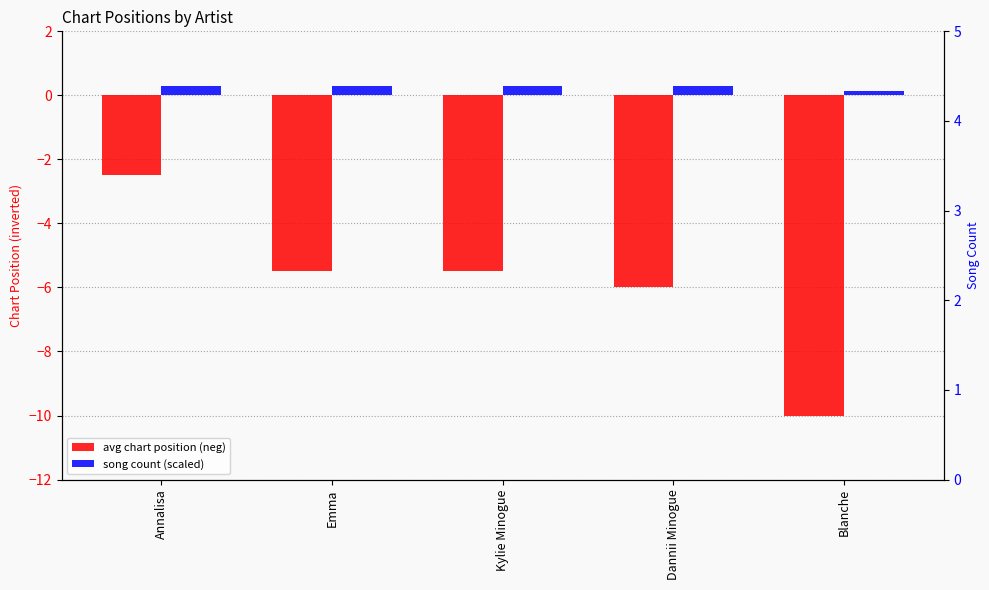

What is the average value of the avg chart position (neg) series?

-5.9